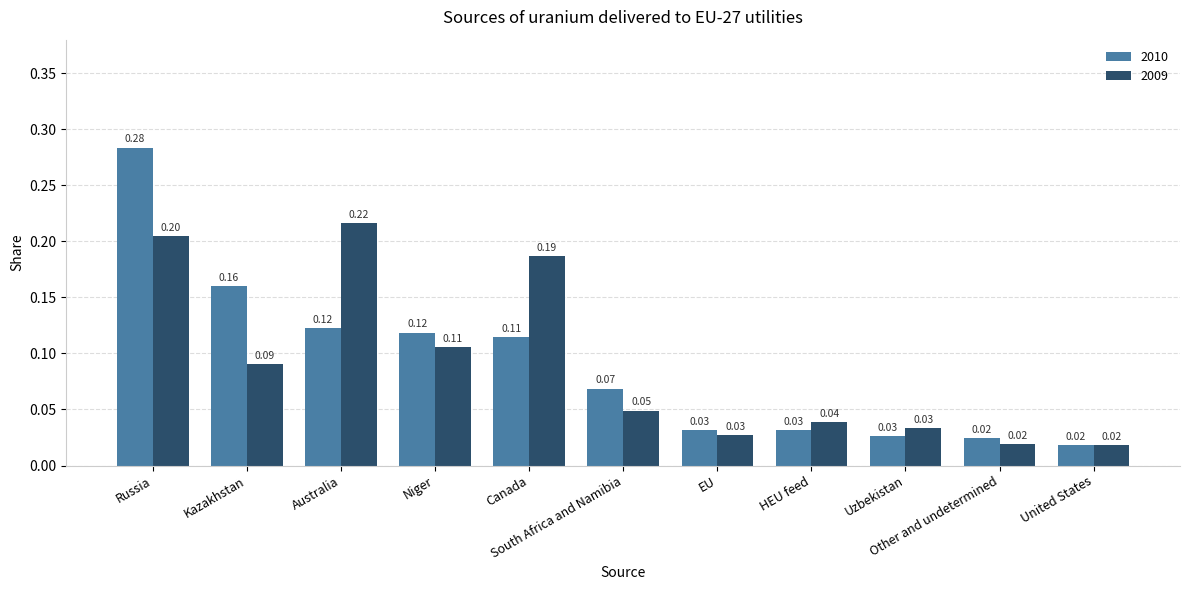

Rank the series by their maximum value, from lowest to highest.

2009, 2010